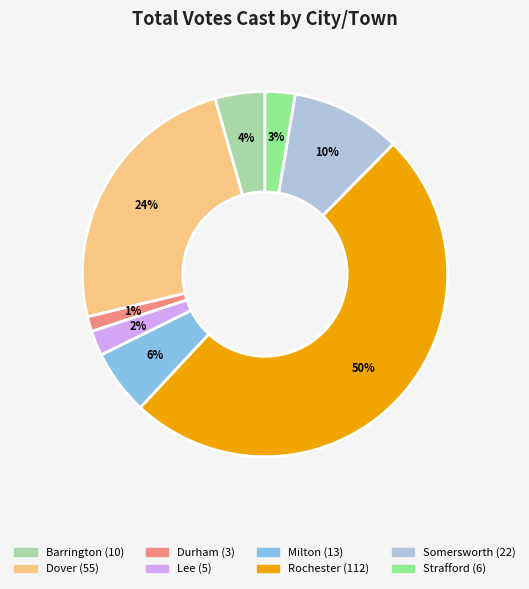

Approximately how many times larger is the value at Dover compared to Rochester?

0.5